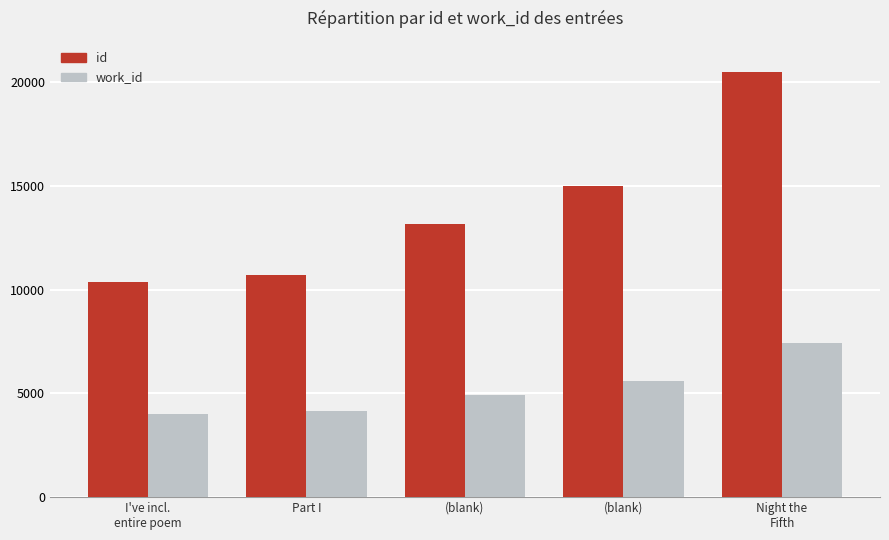

Reading left to right, transcribe all the data shown in this chart.

id: I've incl.
entire poem=10367	Part I=10710	(blank)=13161	(blank)=14997	Night the
Fifth=20499
work_id: I've incl.
entire poem=3993	Part I=4151	(blank)=4906	(blank)=5612	Night the
Fifth=7407